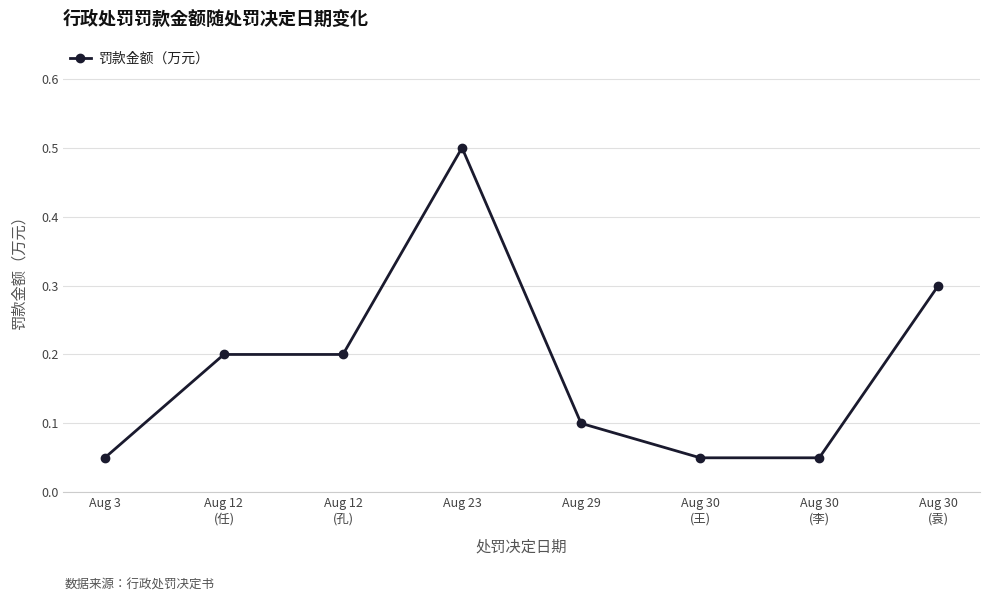

What is the greatest value displayed?

0.5